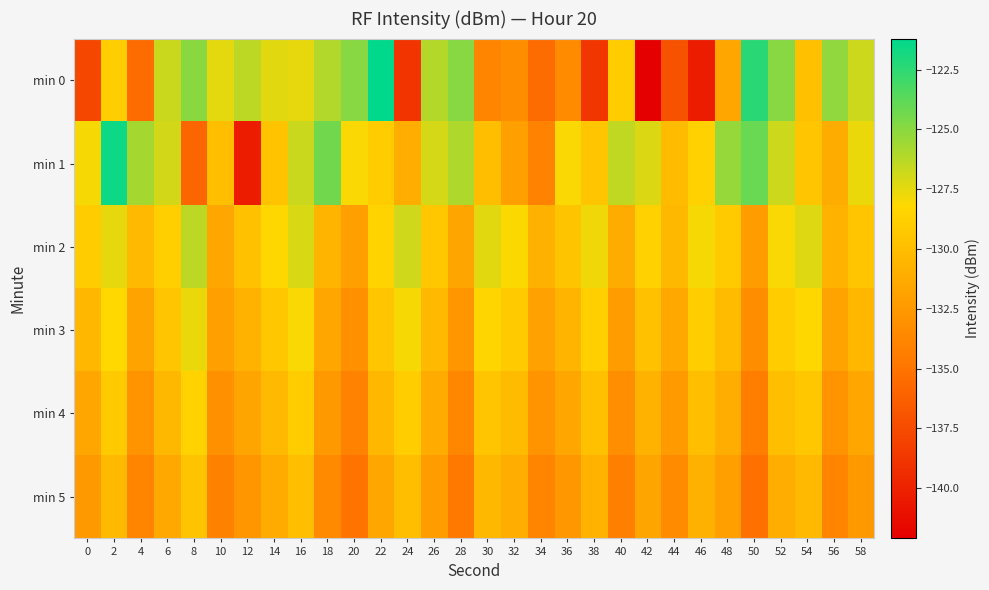

Which series changed the most between 36 and 42?

min 0